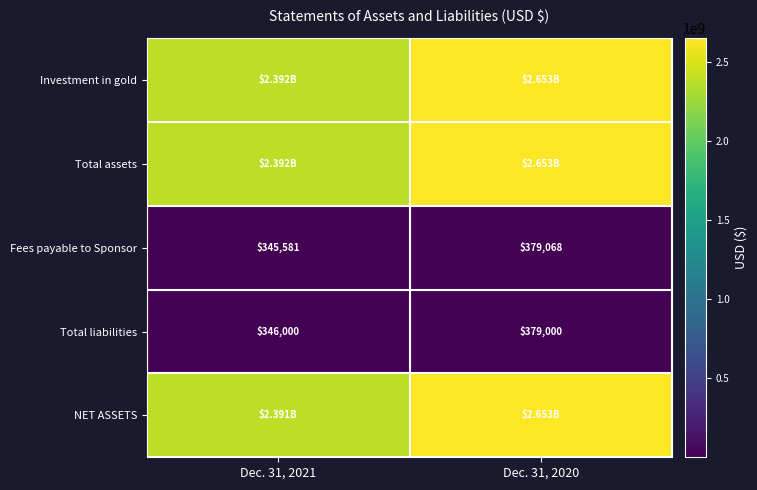

What is the sum of the Total liabilities values at Dec. 31, 2021 and Dec. 31, 2020?

725000